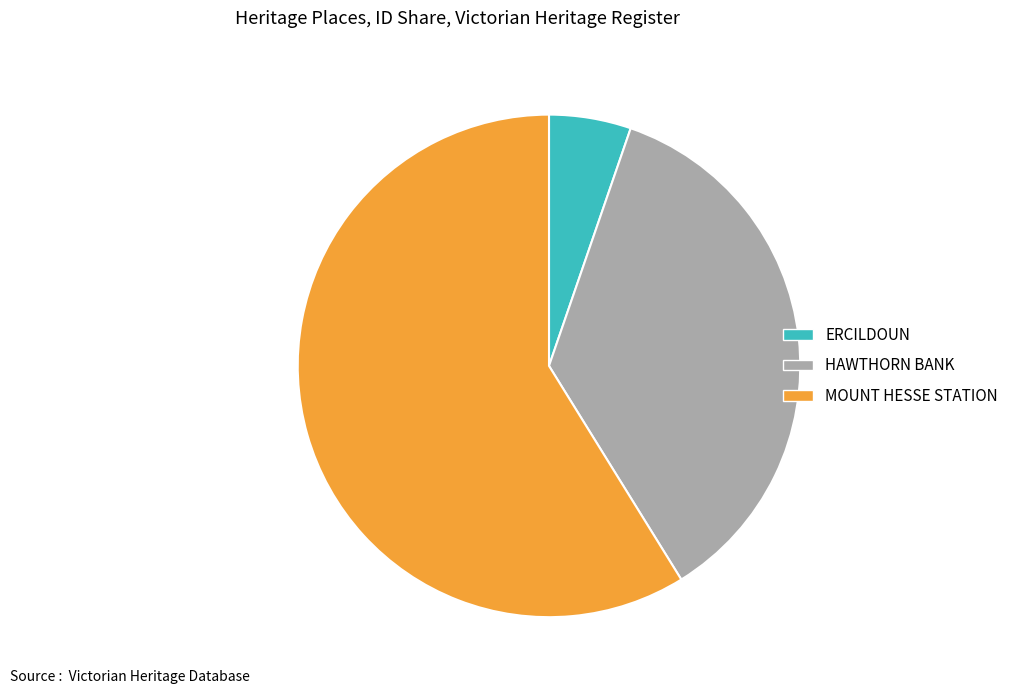

Rank the categories by value from lowest to highest.

ERCILDOUN, HAWTHORN BANK, MOUNT HESSE STATION